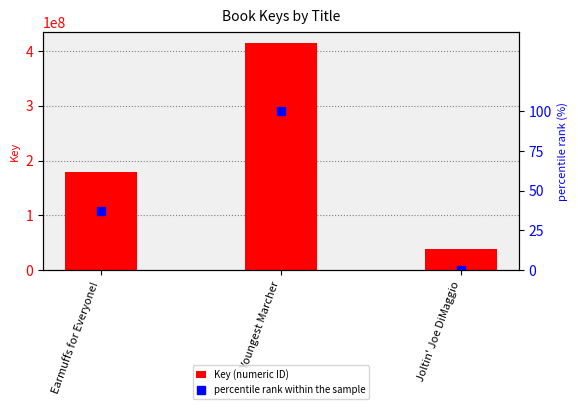

Which series has the largest range (max minus min)?

Key (numeric ID)